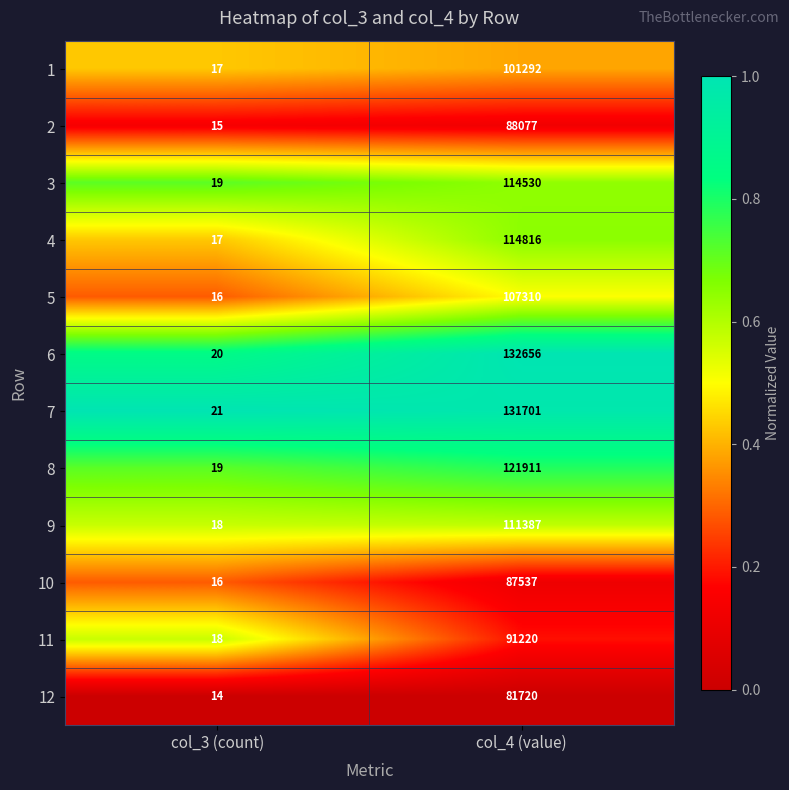

Which category has the highest value across all series?

col_4 (value)